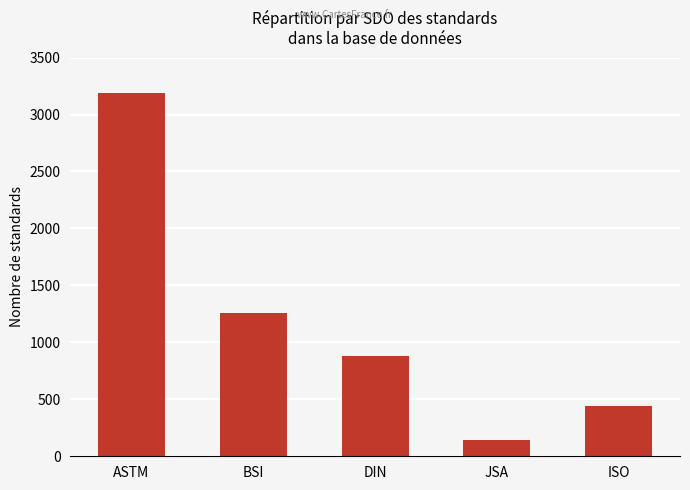

What is the value of the 4th bar from the left?

145